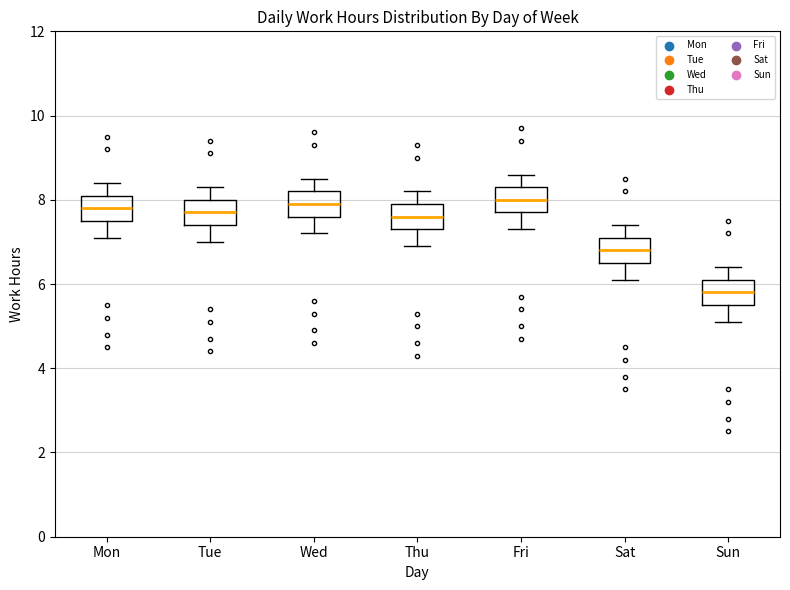

Reading left to right, transcribe this box plot: for each box, give where its median line is, the range the box spans, and where its two whiskers end, as read against the y-axis. The values are not printed on the chart, so give them approximately, as read against the axis.

Mon: median 7.8, box 7.6 to 8.2, whiskers 7.2 to 8.4
Tue: median 7.8, box 7.4 to 8.0, whiskers 7.0 to 8.4
Wed: median 8.0, box 7.6 to 8.2, whiskers 7.2 to 8.6
Thu: median 7.6, box 7.4 to 8.0, whiskers 7.0 to 8.2
Fri: median 8.0, box 7.8 to 8.4, whiskers 7.4 to 8.6
Sat: median 6.8, box 6.6 to 7.2, whiskers 6.2 to 7.4
Sun: median 5.8, box 5.6 to 6.2, whiskers 5.2 to 6.4